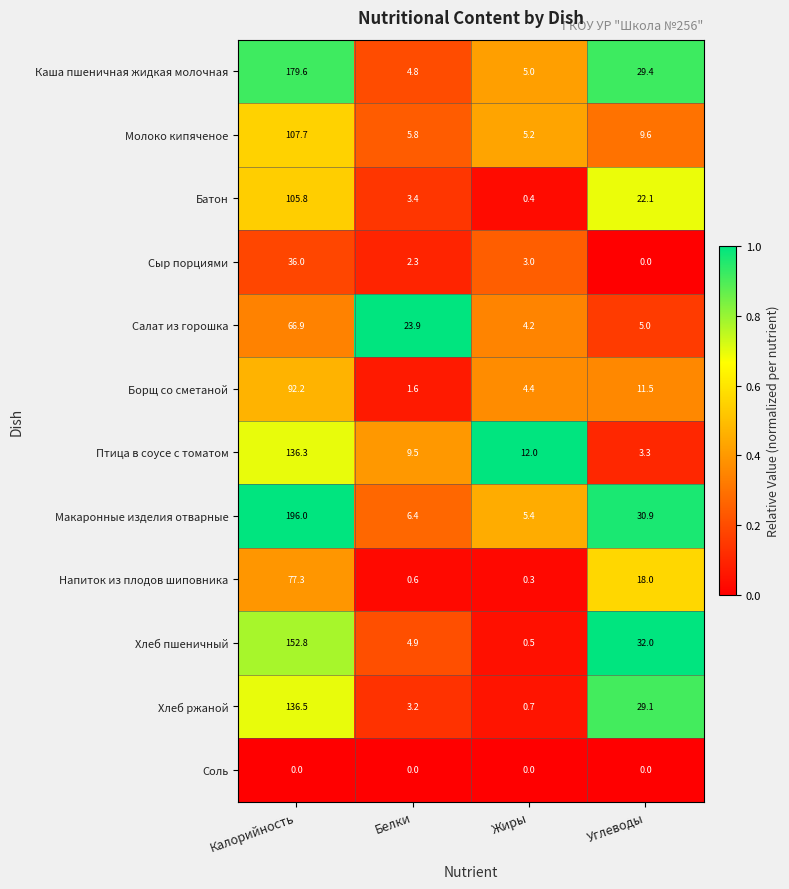

At which category is the sum across all series the highest?

Калорийность